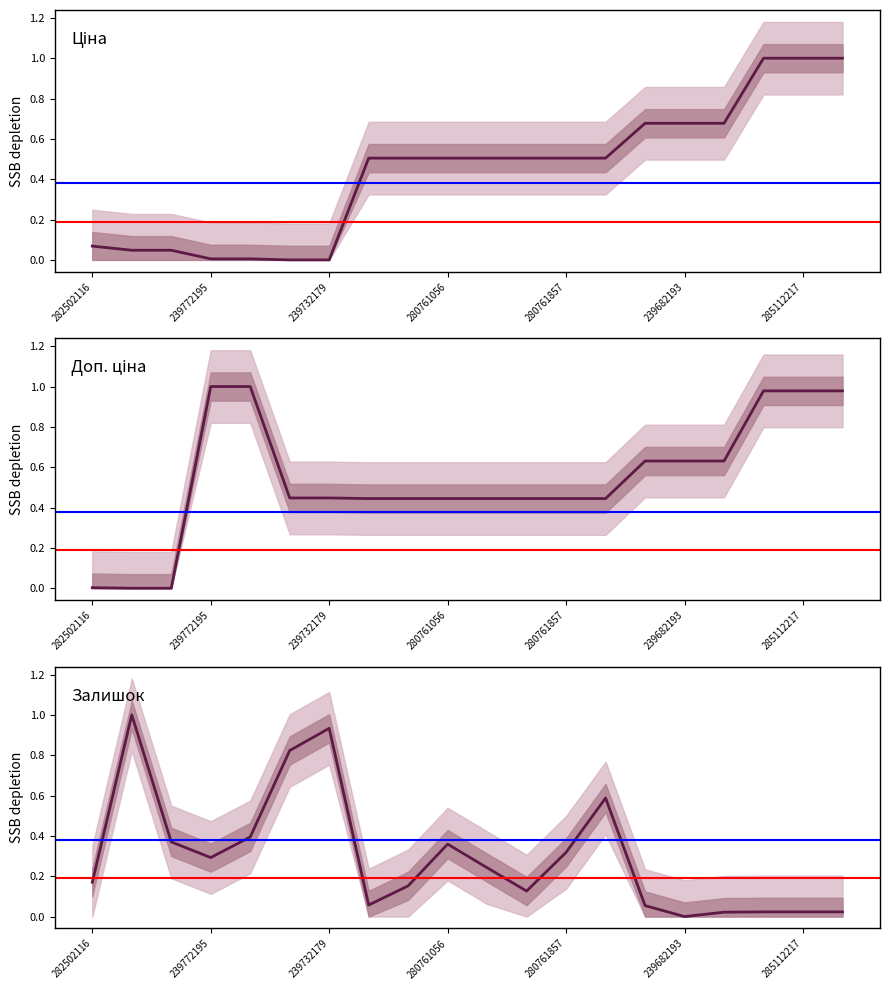

The Доп. ціна series shows 0.3 at 239682193. True or false?

False